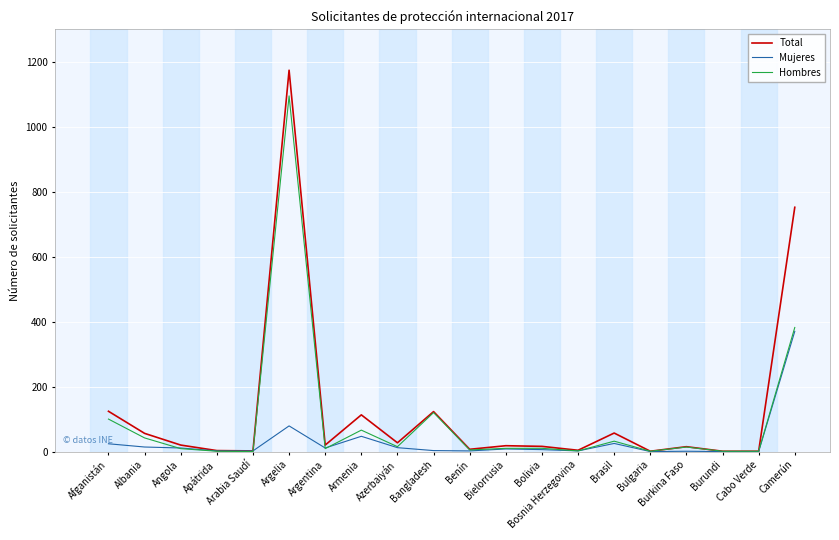

How many distinct data groups are displayed?

3